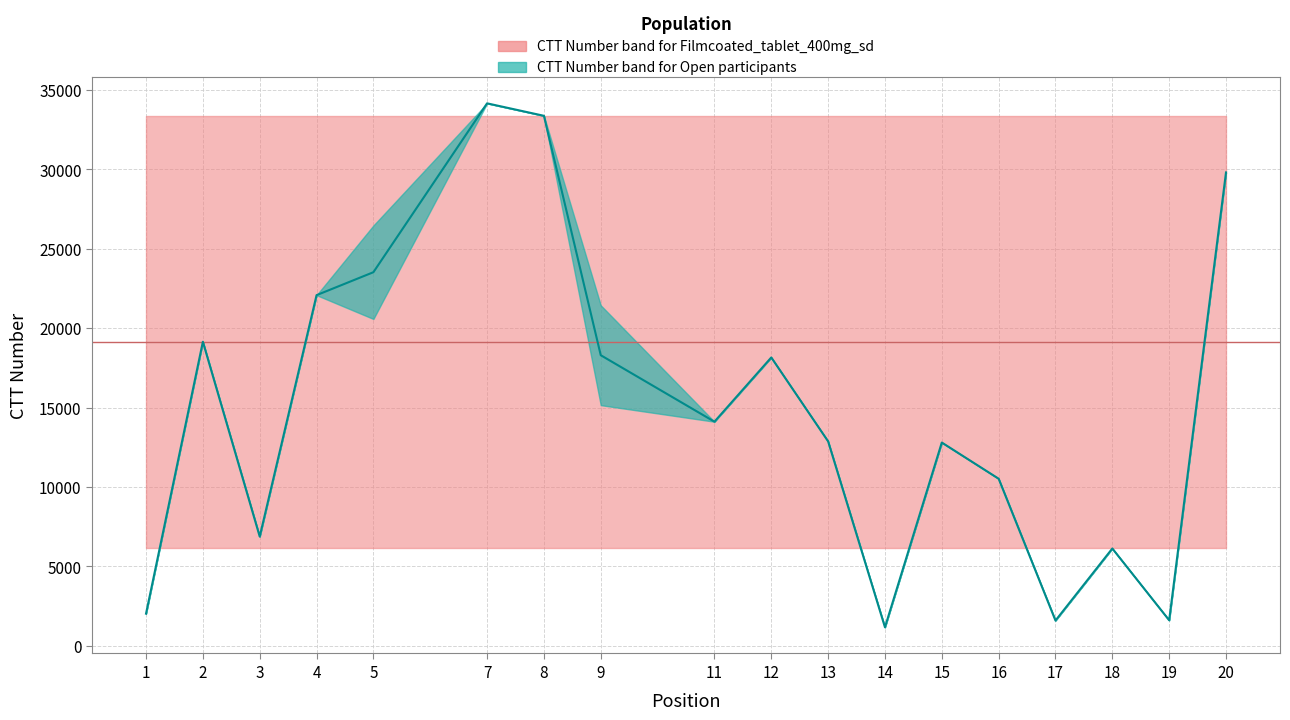

At which category is the sum across all series the highest?

7